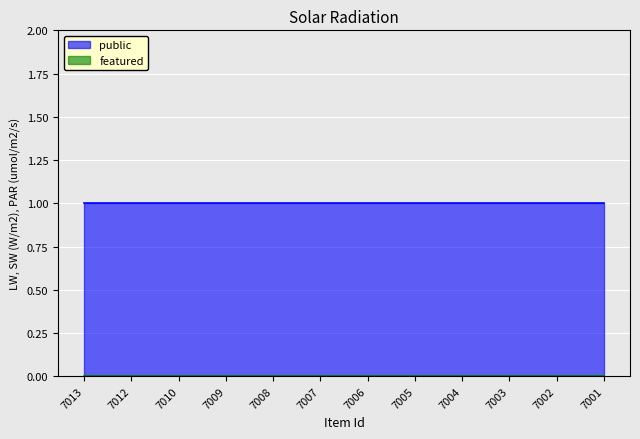

Reading right to left, list all the values displayed in this chart.

public: 1	1	1	1	1	1	1	1	1	1	1	1
featured: 0	0	0	0	0	0	0	0	0	0	0	0